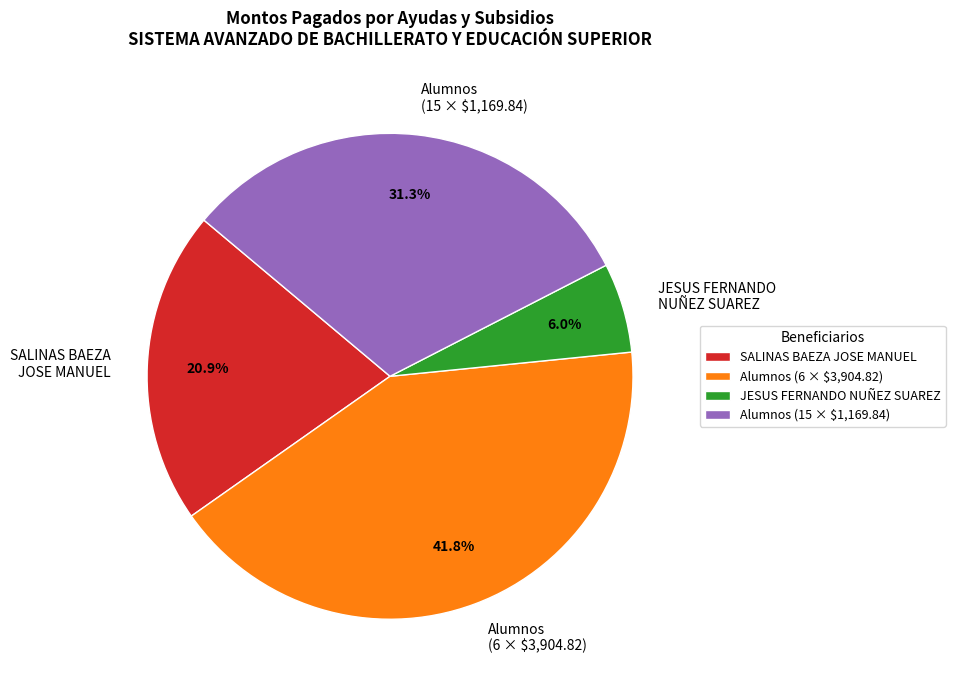

Which has a higher value, Alumnos (15 × $1,169.84) or JESUS FERNANDO NUÑEZ SUAREZ?

Alumnos (15 × $1,169.84)